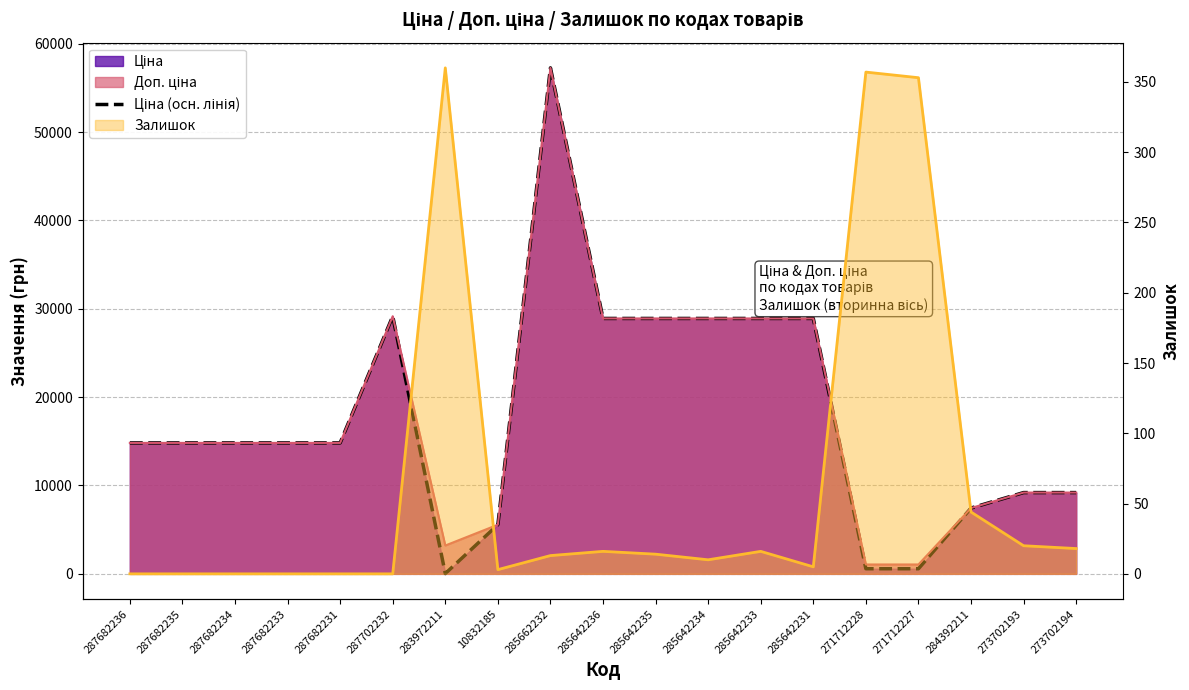

How many lines are shown in the chart?

1